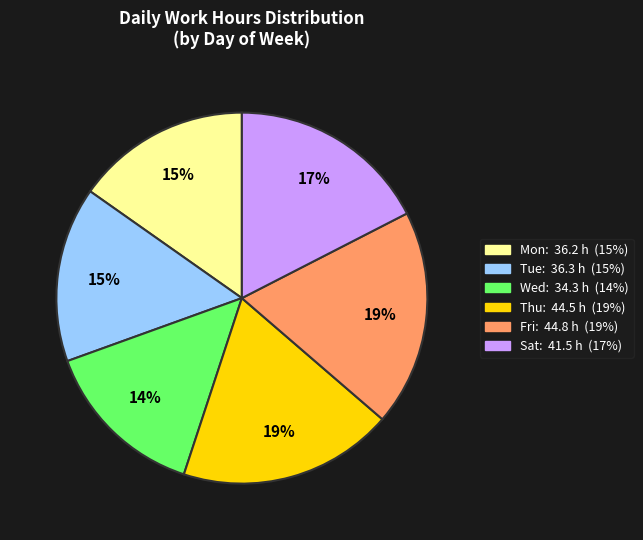

To the nearest percent, what is the average slice percentage?

17%